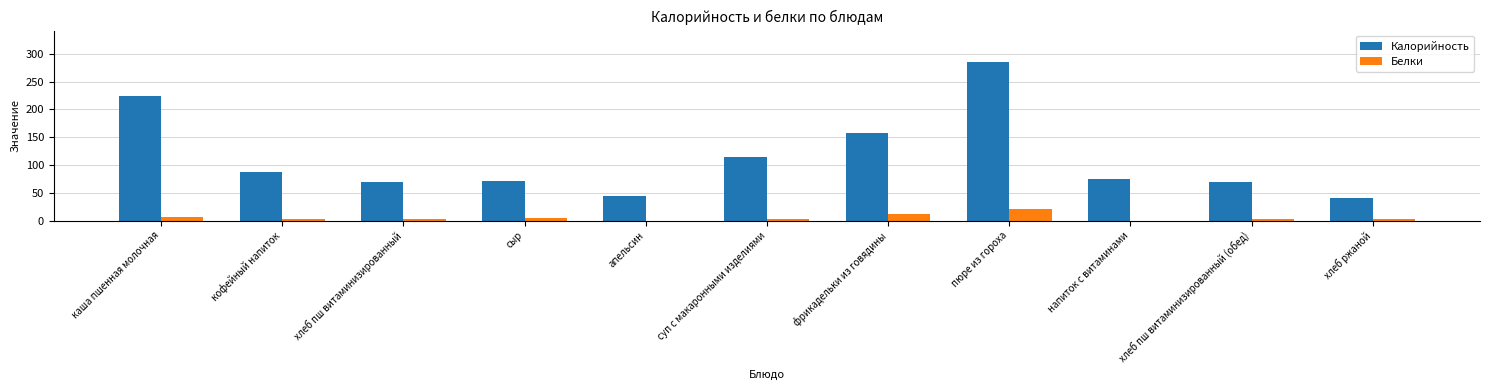

Where is Калорийность nearest to the value 163?

фрикадельки из говядины